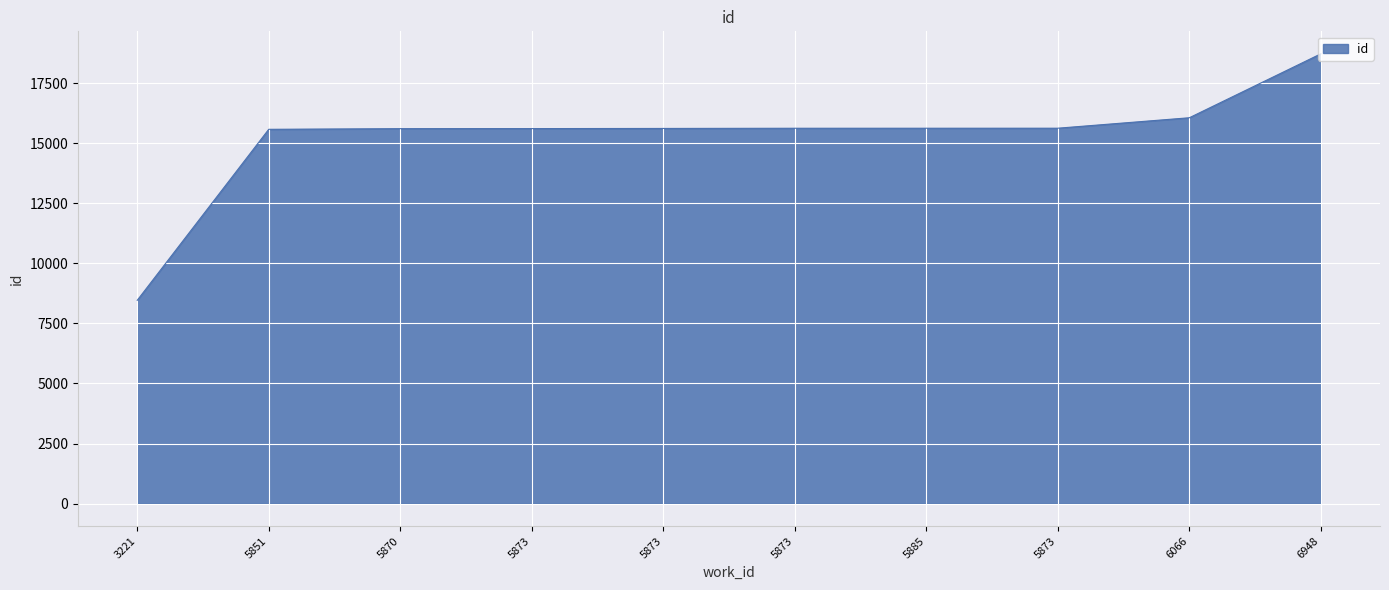

Reading left to right, extract all data points from this chart.

3221=8463	5851=15583	5870=15610	5873=15613	5873=15619	5873=15627	5885=15628	5873=15629	6066=16064	6948=18726